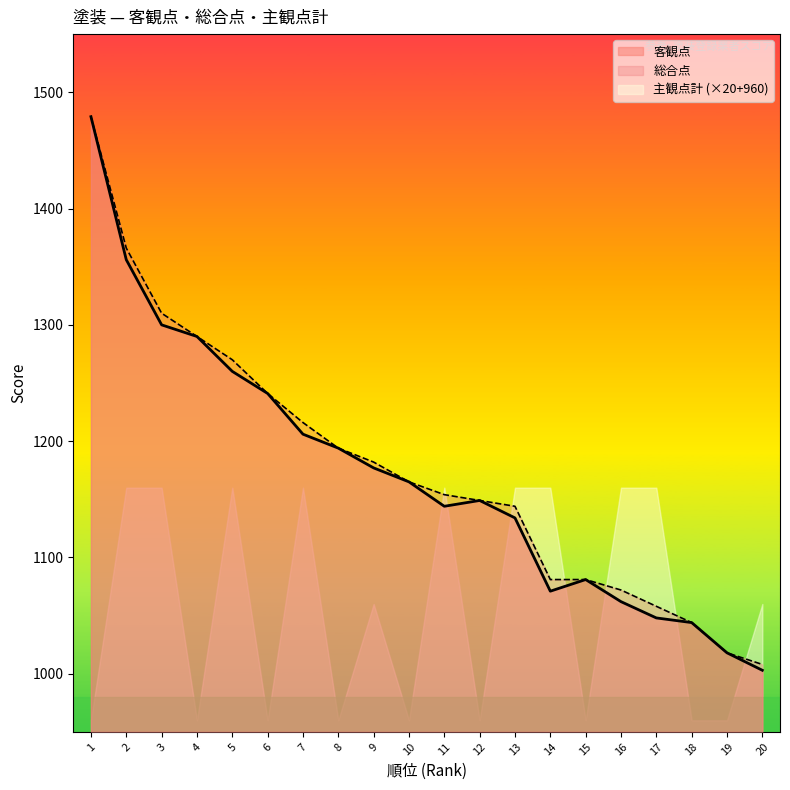

Which series has the largest range (max minus min)?

客観点